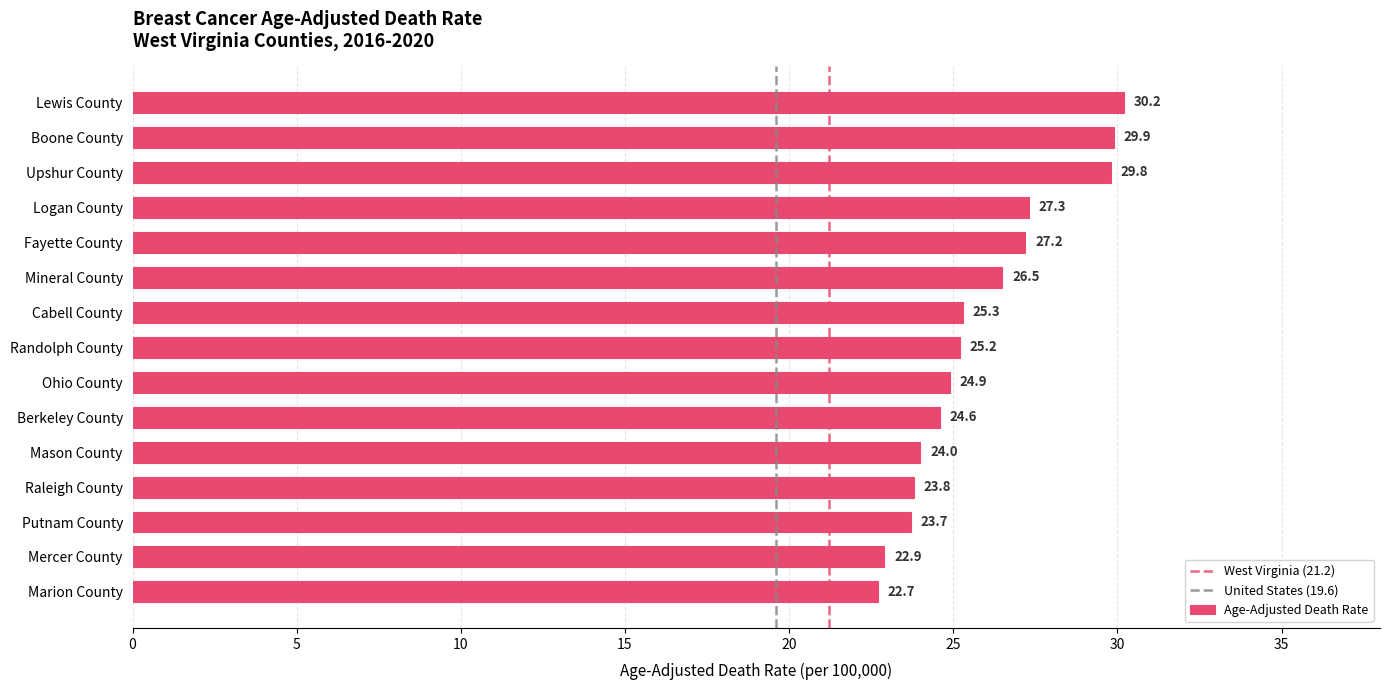

How many data points are above 25?

8